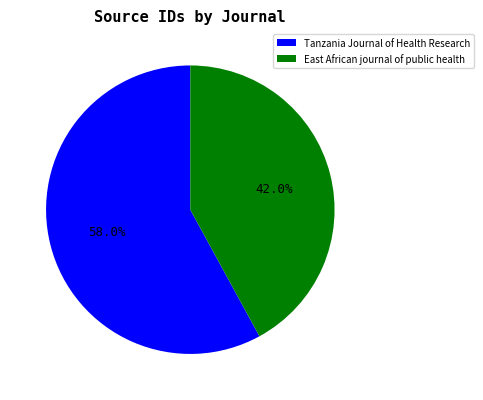

Which category has the smallest portion of the pie?

East African journal of public health